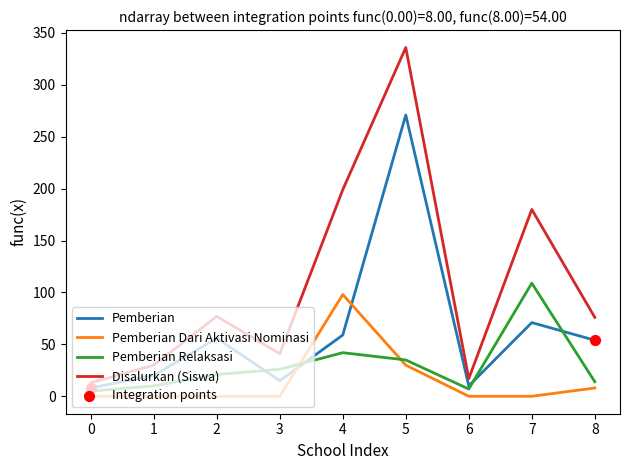

Which series has the largest total across all categories?

Disalurkan (Siswa)